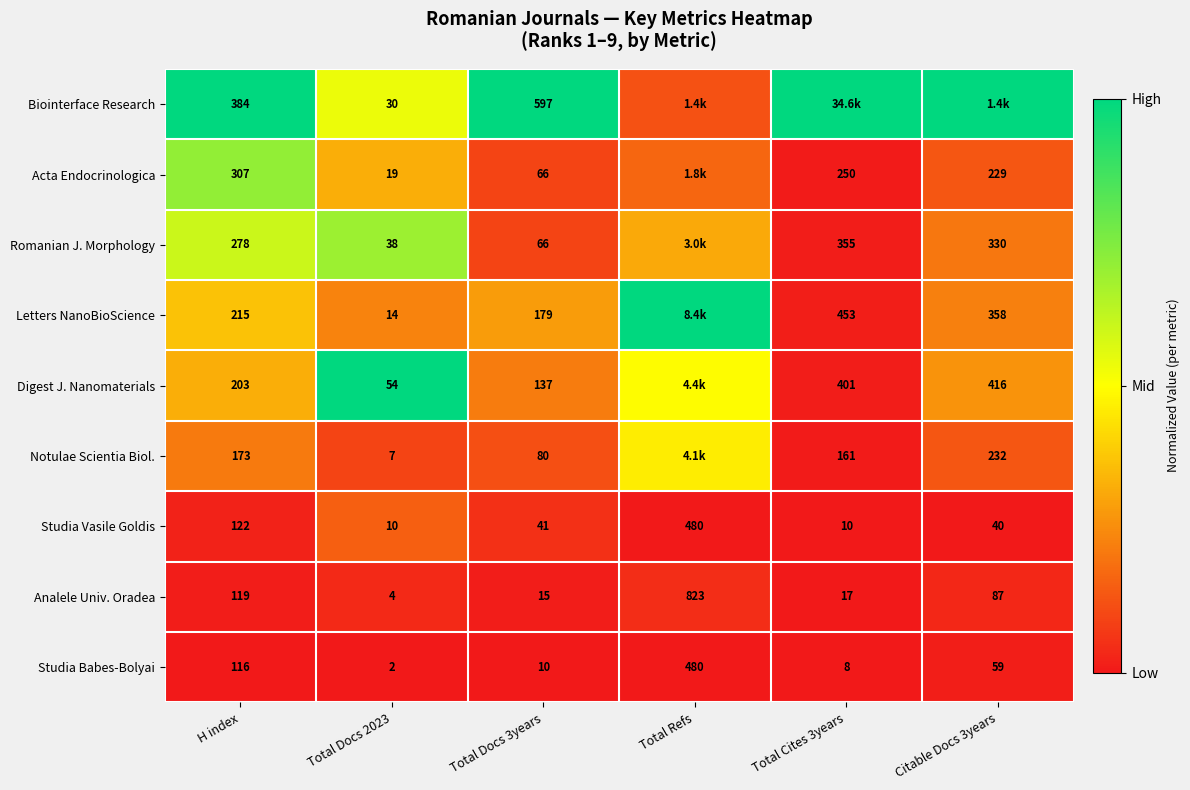

Is the value of Digest J. Nanomaterials at H index greater than the value of Studia Vasile Goldis at Total Docs 3years?

Yes